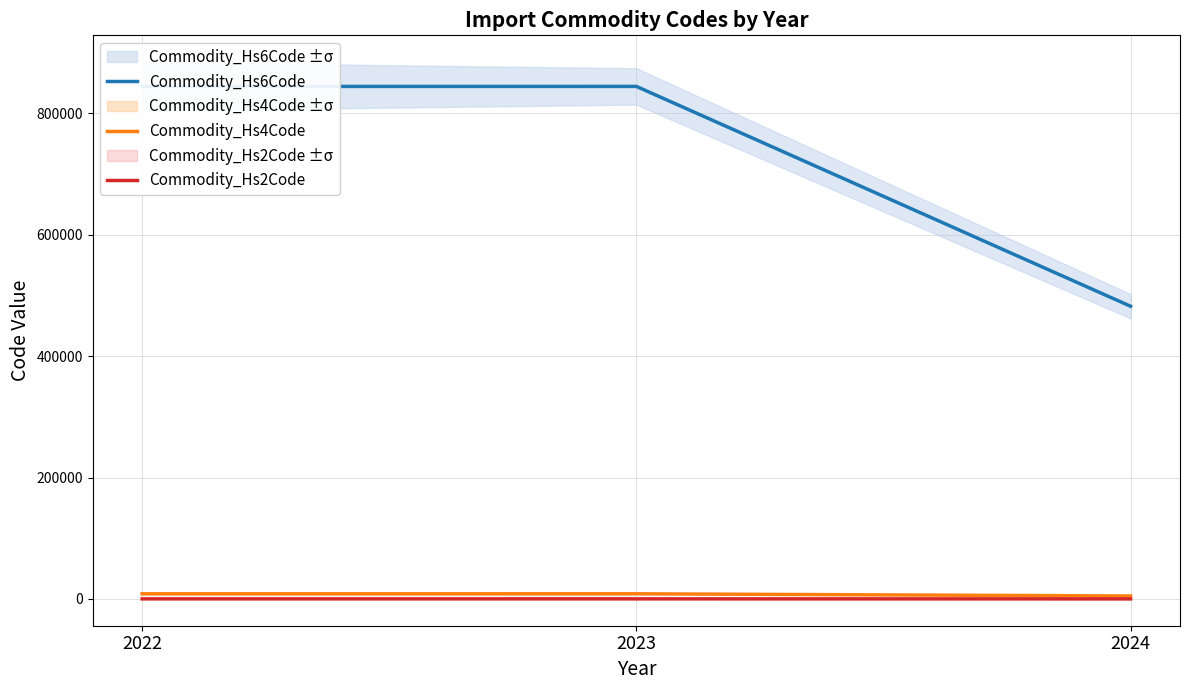

What is the difference between the Commodity_Hs6Code values at 2024 and 2022?

362149